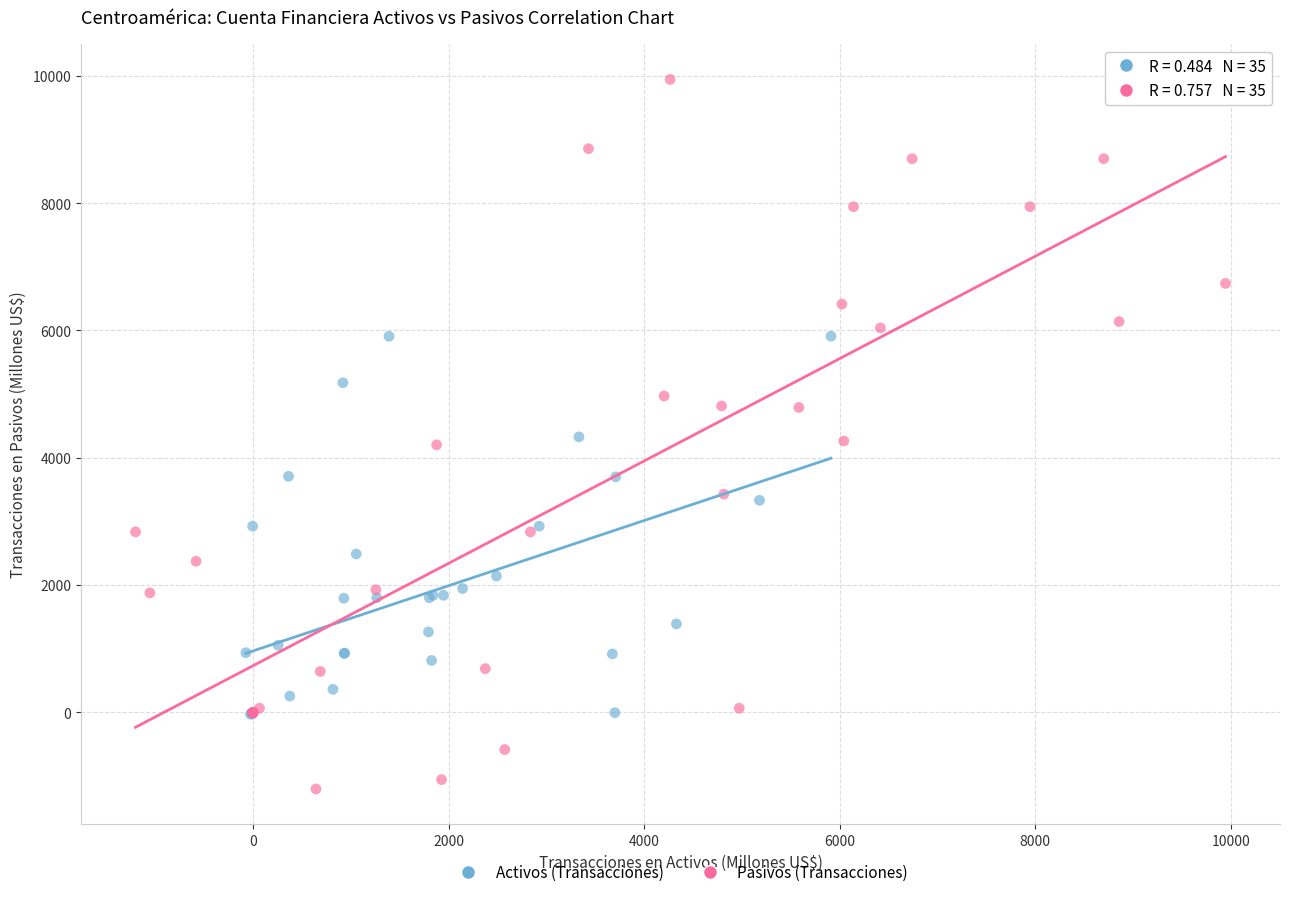

Which series contains the highest Y value?

Pasivos (Transacciones)